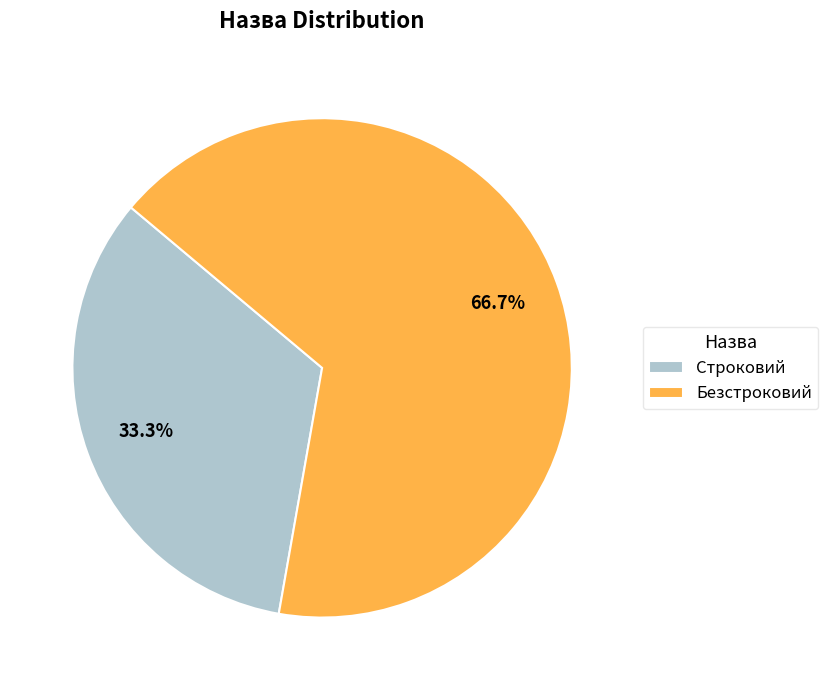

To the nearest percent, what percentage of the pie is Безстроковий?

67%